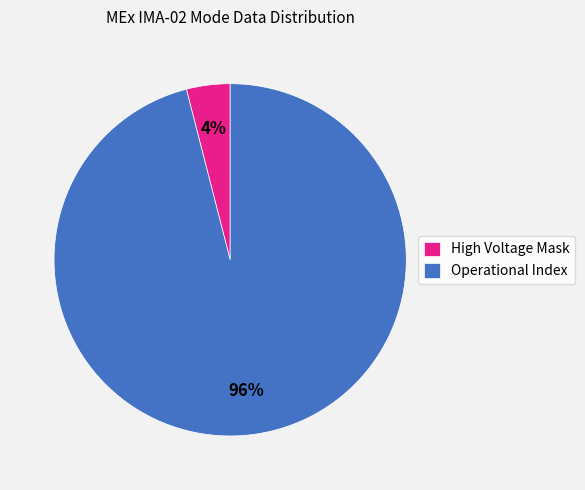

True or false: Operational Index accounts for 87% of the total.

False